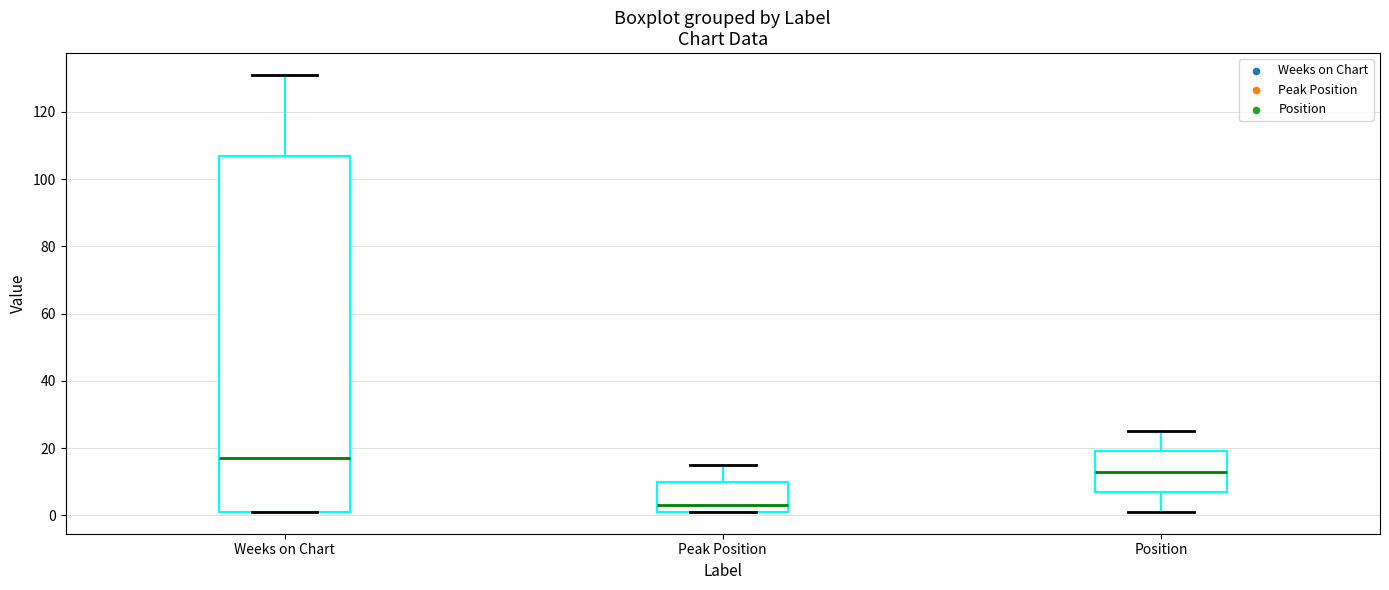

Which box is the tallest, from its lower edge to its upper edge?

Weeks on Chart